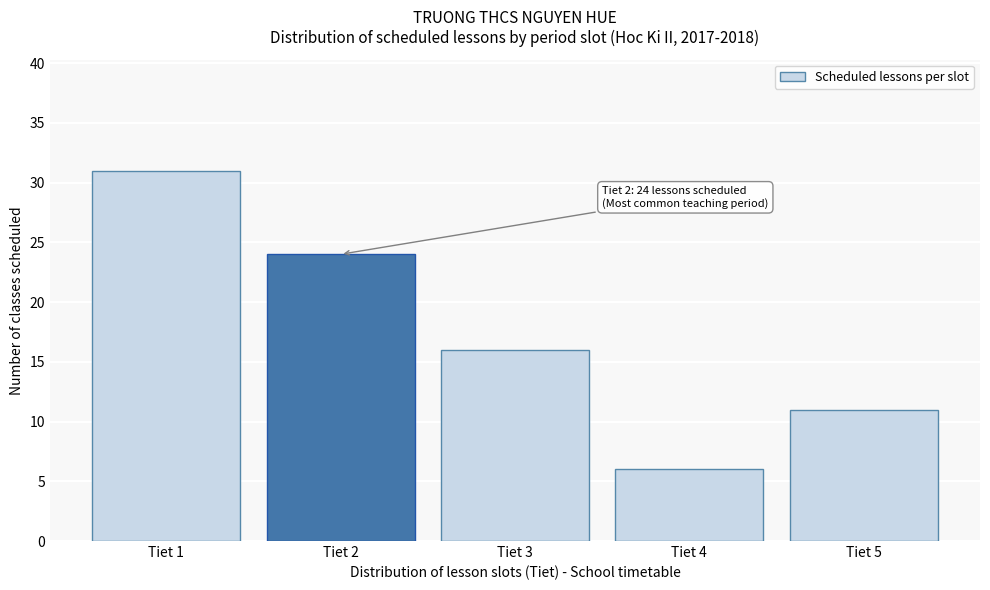

Reading right to left, transcribe all the data shown in this chart.

Tiet 5=11	Tiet 4=6	Tiet 3=16	Tiet 2=24	Tiet 1=31